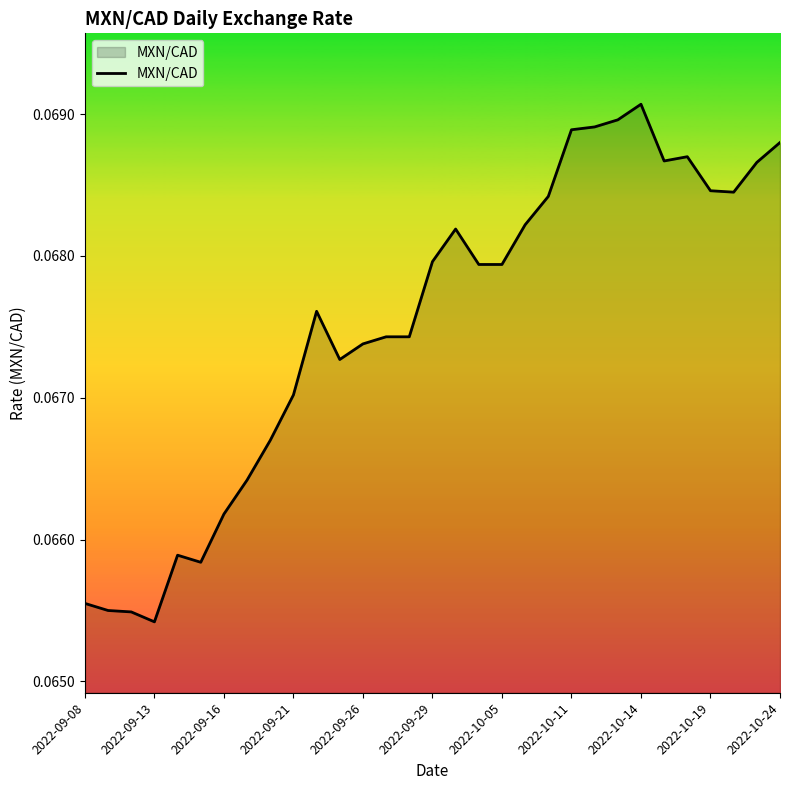

Does the chart have visible grid lines?

No